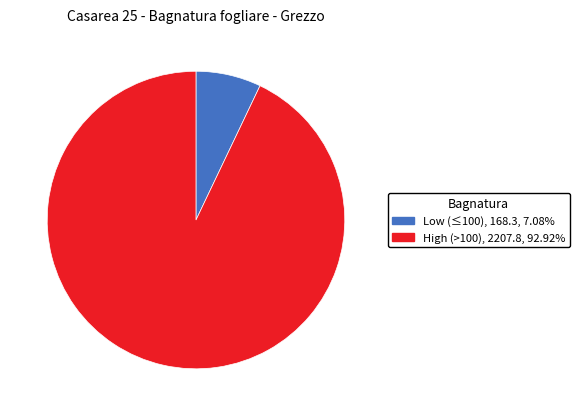

How many slices are in this pie chart?

2